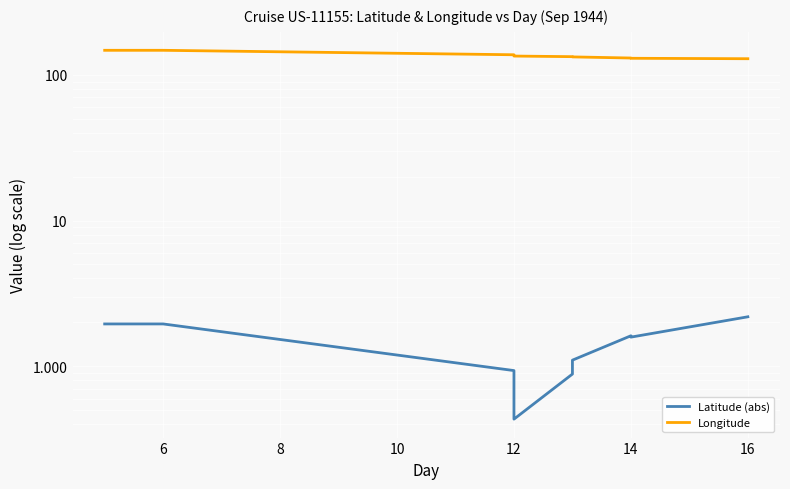

Between 12 and 16, which series saw the biggest shift?

Longitude